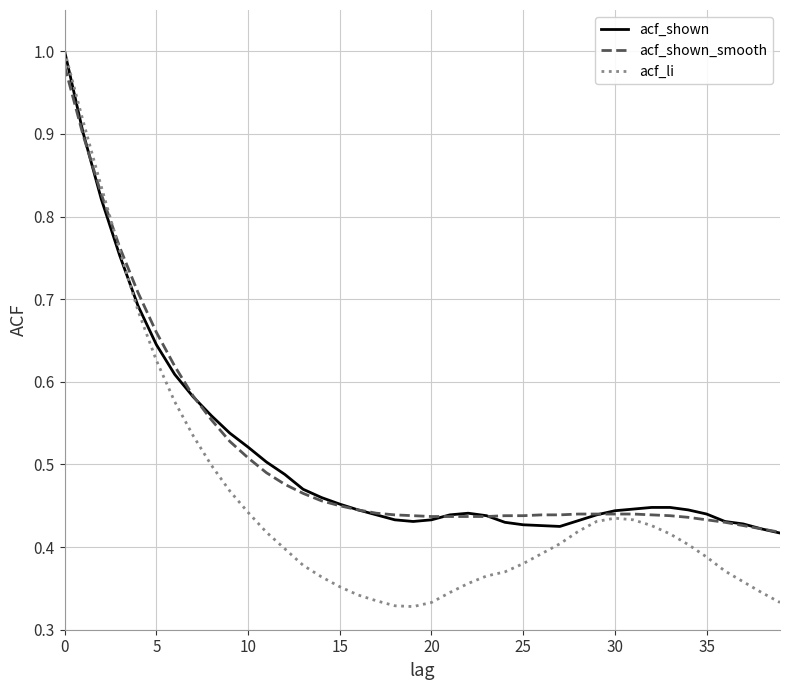

Which series has the widest spread of values?

acf_li